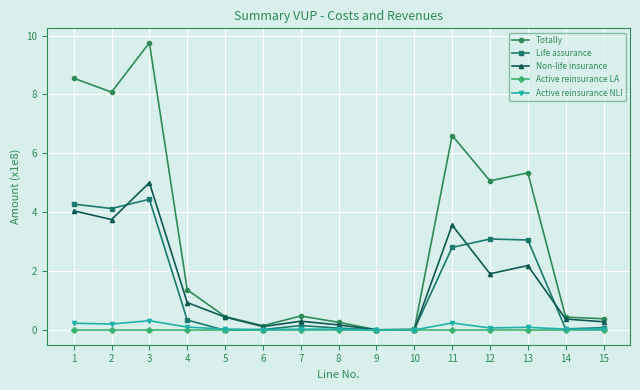

Is the value of Life assurance at 5 greater than the value of Totally at 5?

No